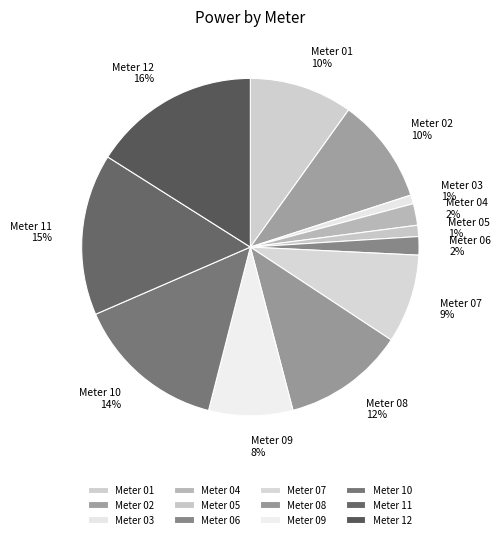

Count the number of slices in the pie.

12